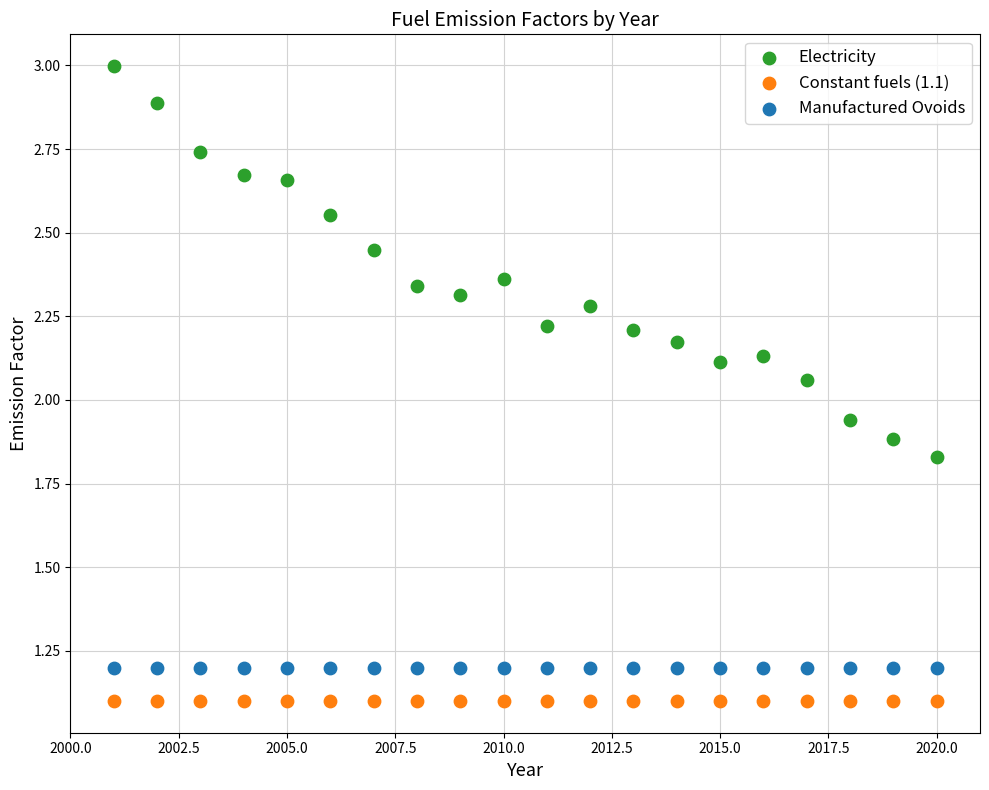

Which series reaches the maximum Y coordinate?

Electricity